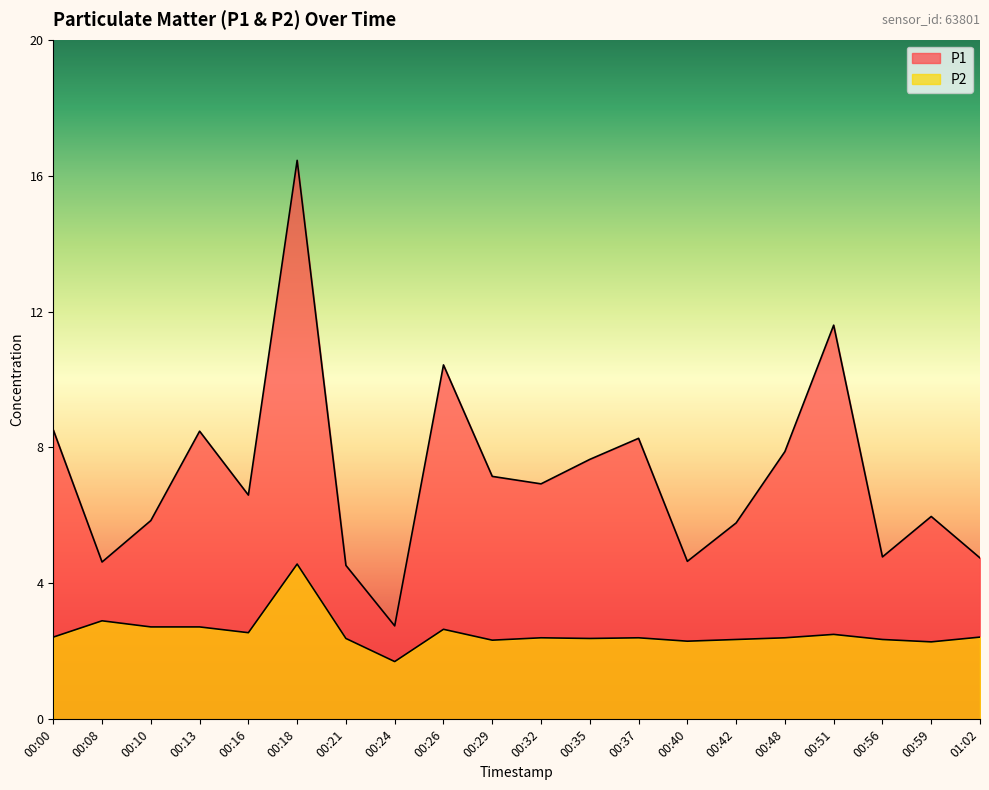

Does the chart display data point markers on the line(s)?

No